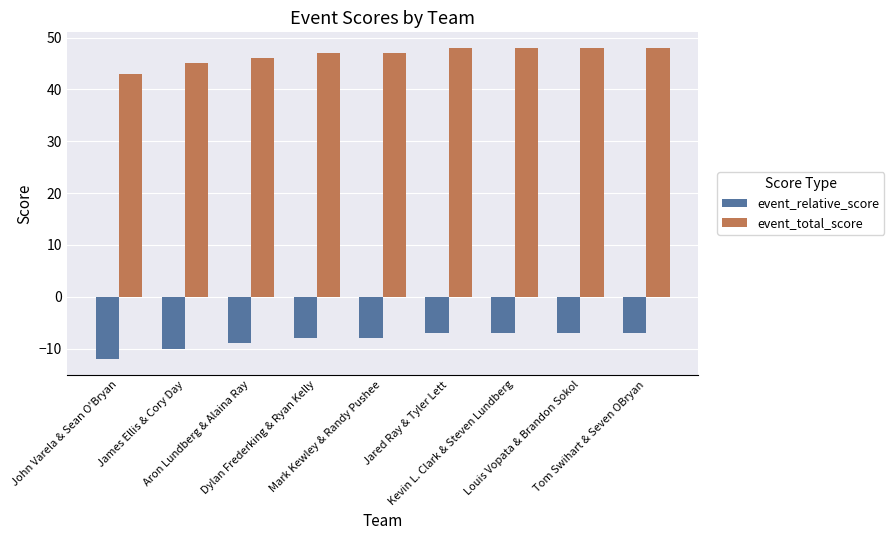

List the series in order of their peak value, lowest first.

event_relative_score, event_total_score